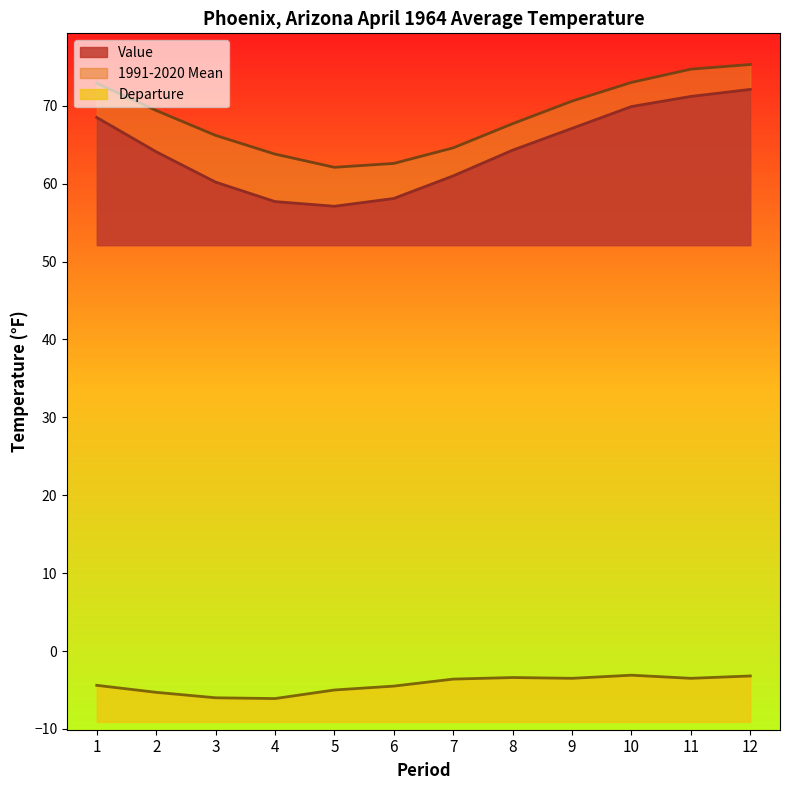

How many interior local valleys does the Departure series have?

3